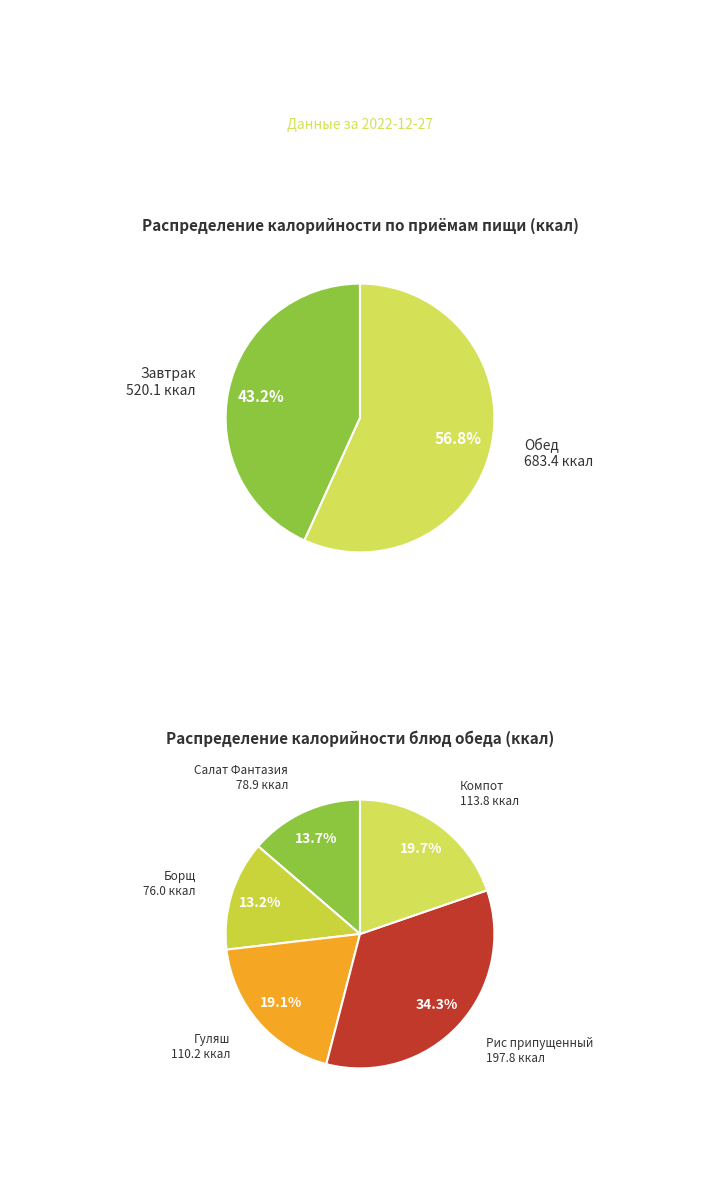

To the nearest percent, what is the combined percentage of Завтрак and Обед?

100%